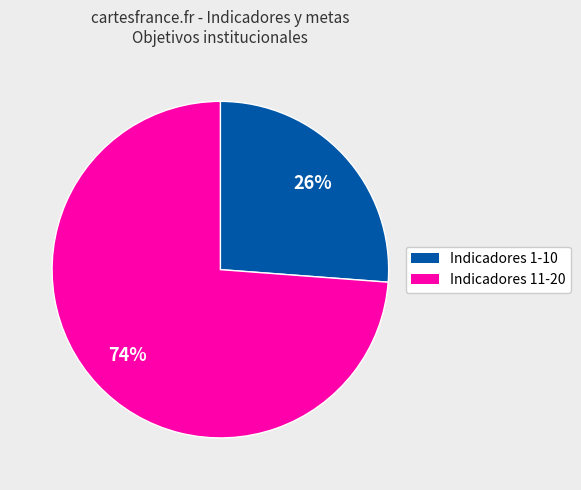

To the nearest percent, what is the difference between the largest and smallest slice percentages?

48%